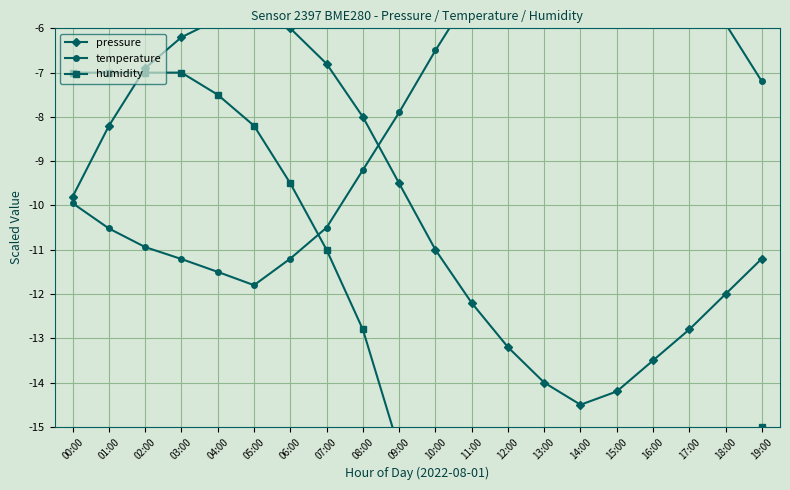

List the series in order of their overall mean, lowest first.

humidity, pressure, temperature